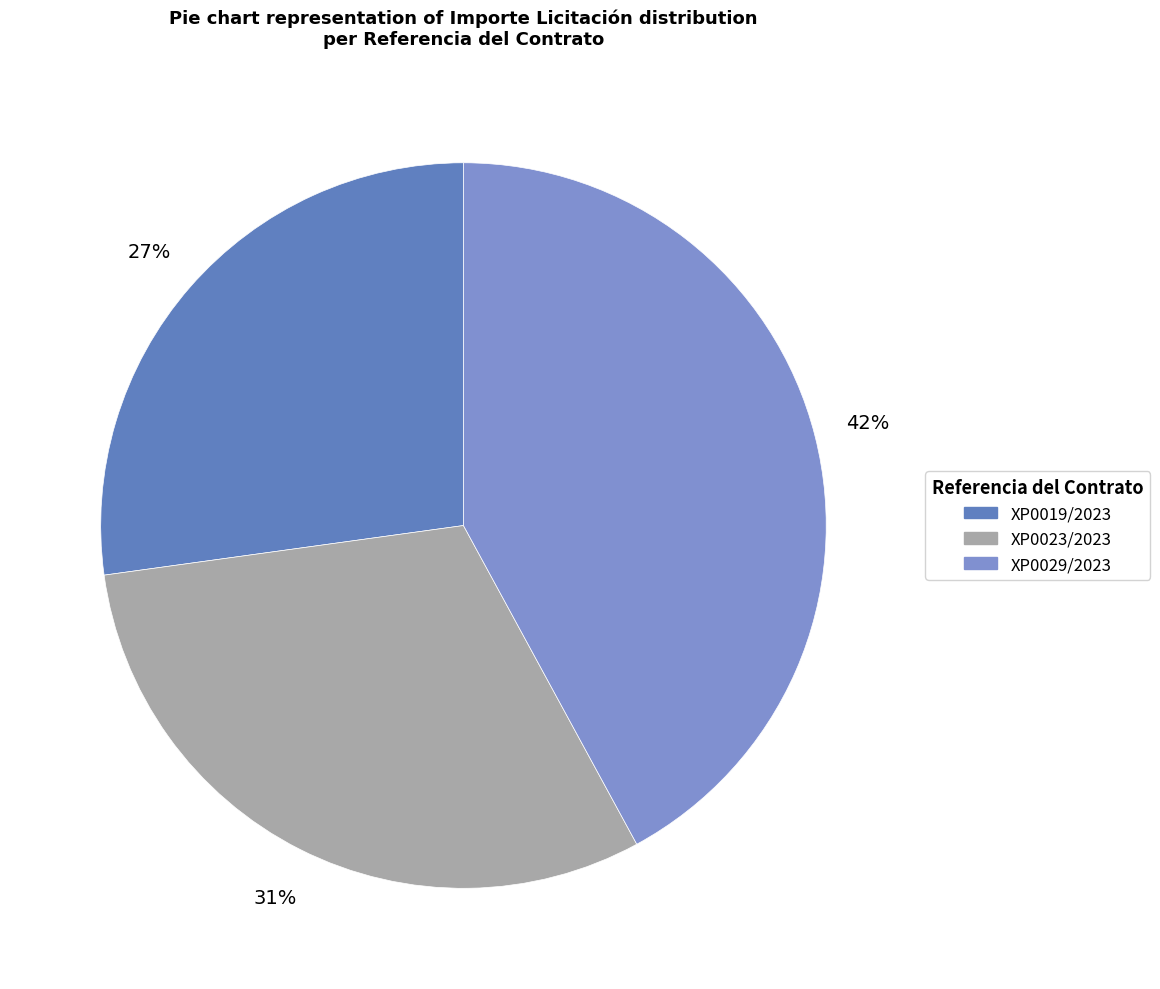

Rank the categories by value from highest to lowest.

XP0029/2023, XP0023/2023, XP0019/2023